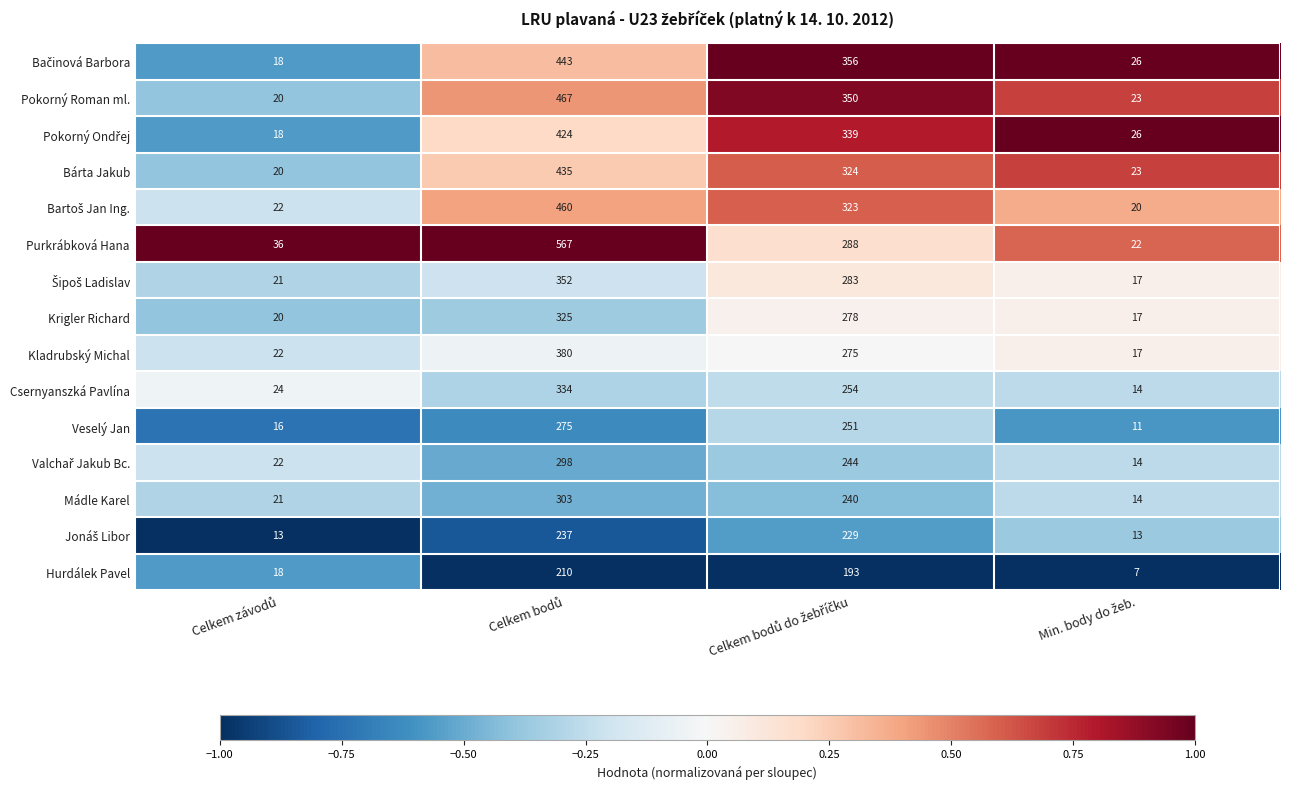

Which series has the largest total across all categories?

Purkrábková Hana